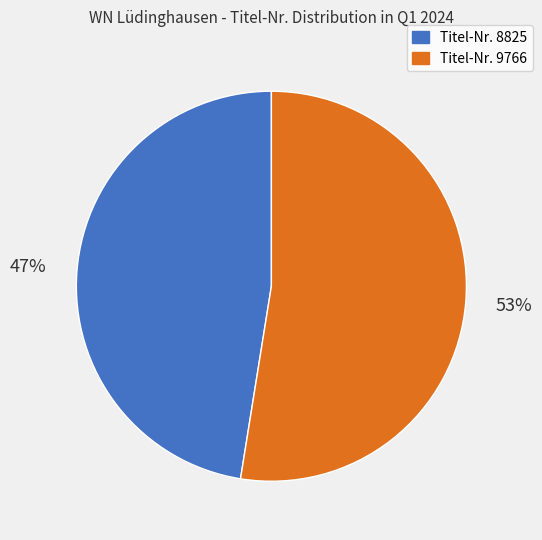

To the nearest percent, what is the average slice percentage?

50%